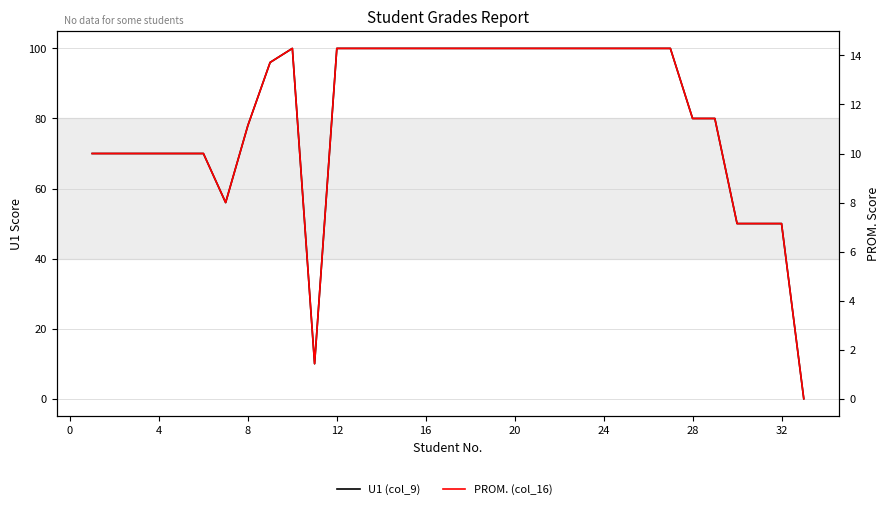

How many lines are shown in the chart?

2